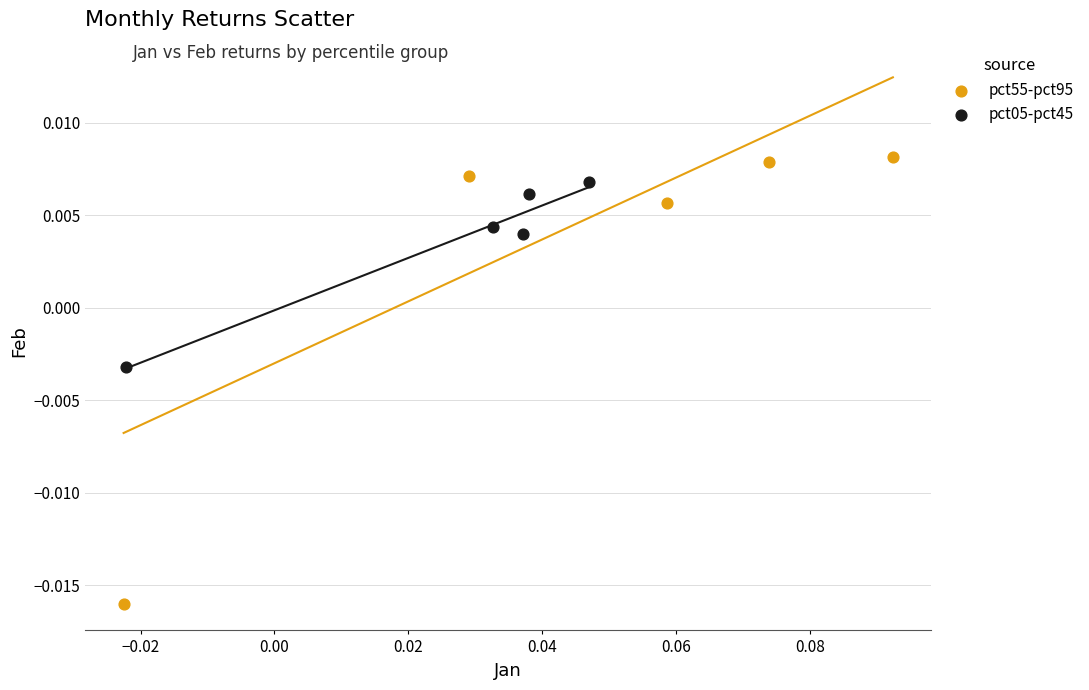

Which series reaches the maximum Y coordinate?

pct55-pct95